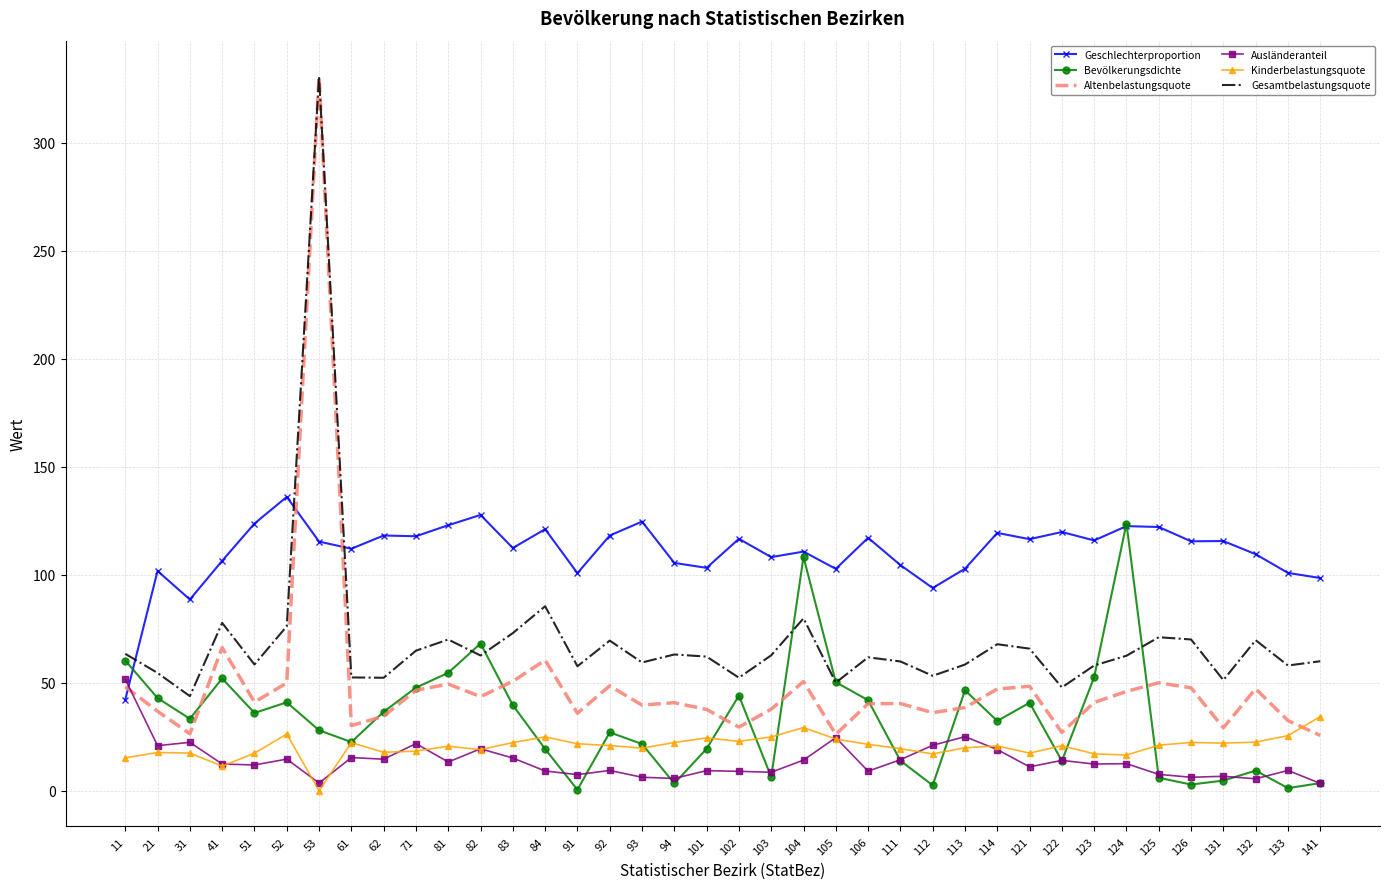

Which category has the highest value across all series?

53